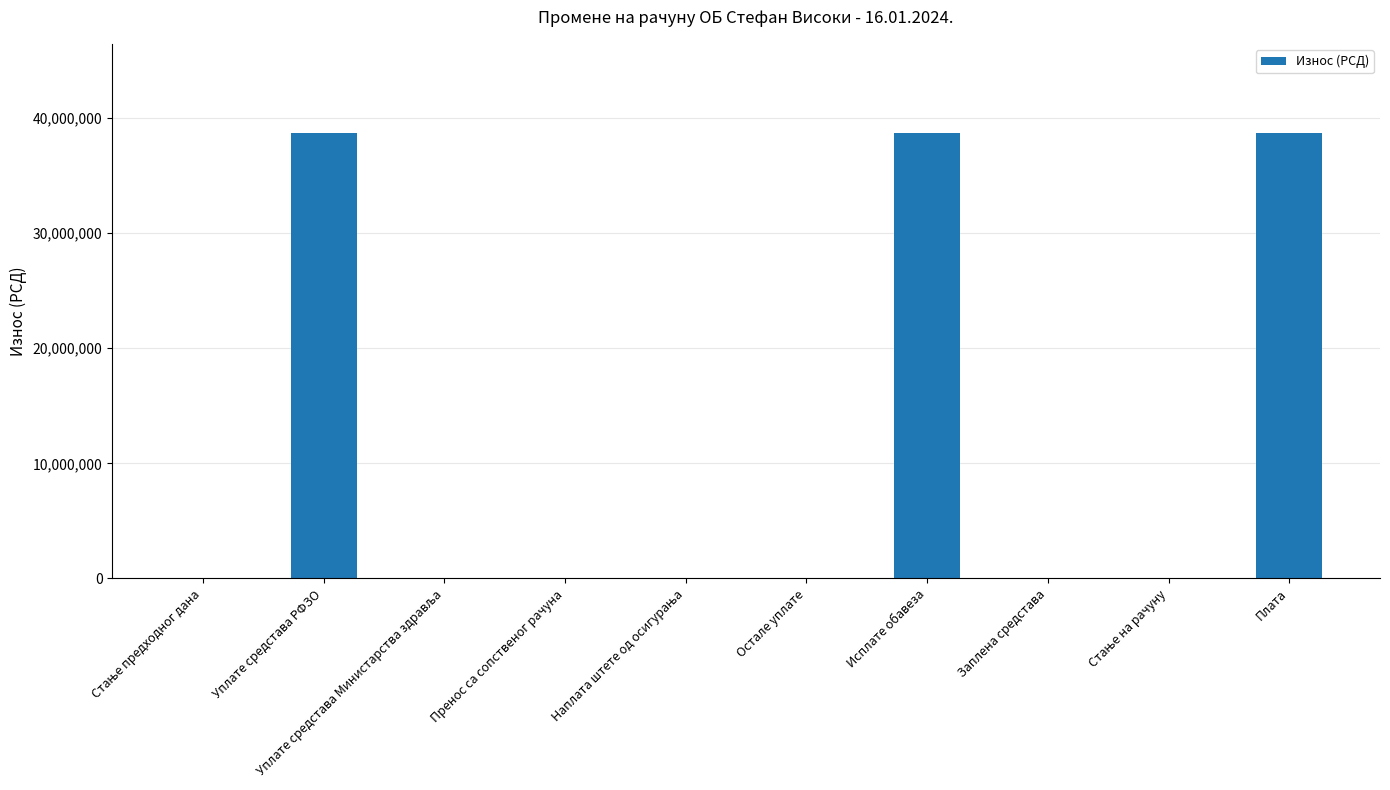

What is the approximate value at Уплате средстава РФЗО?

38704537.1